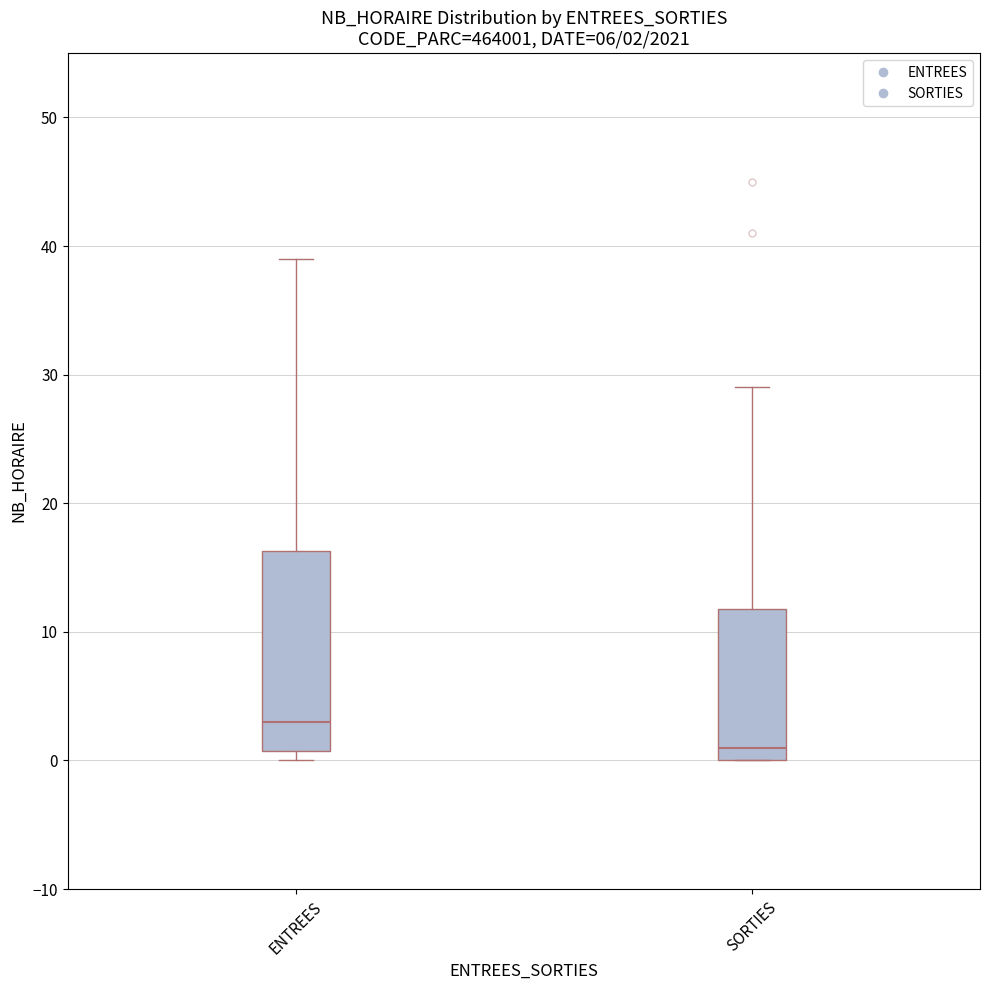

Which box is the tallest, from its lower edge to its upper edge?

ENTREES